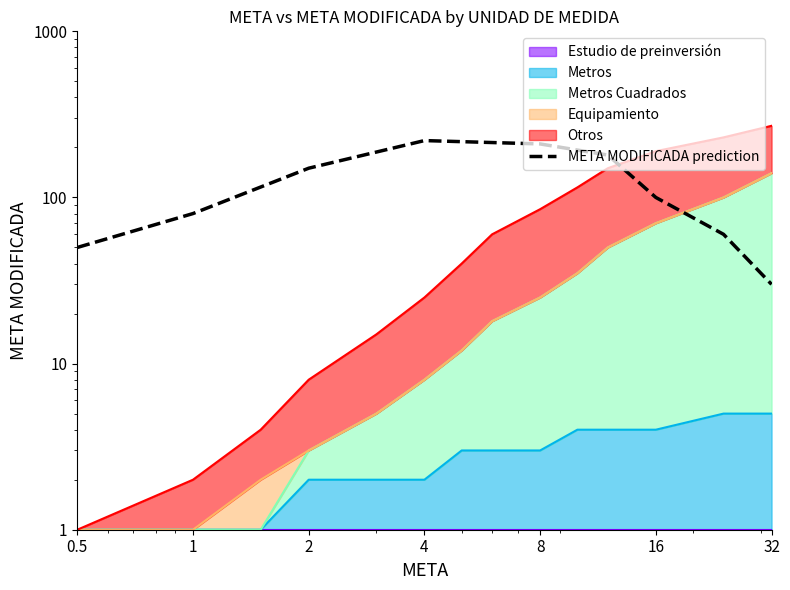

The value at 1 is 106. True or false?

False